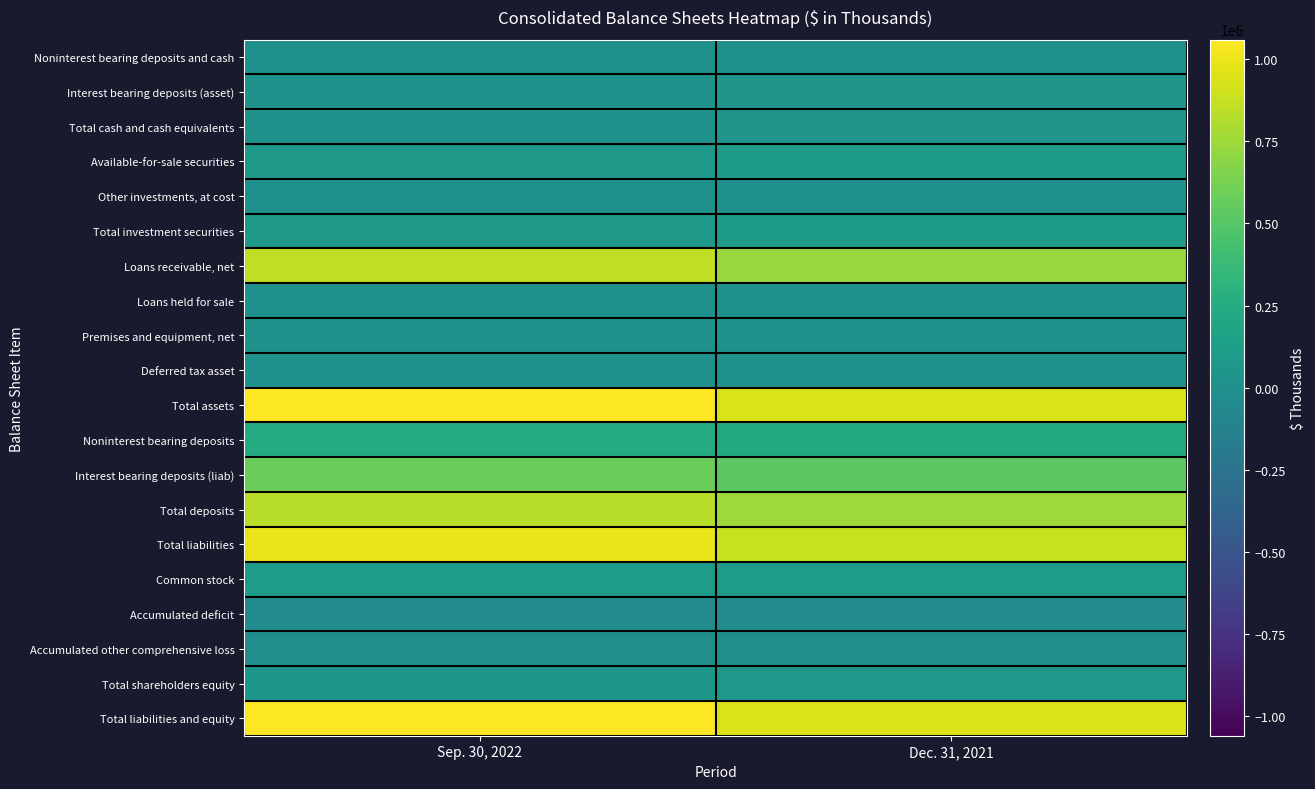

Which has a higher value, Sep. 30, 2022 or Dec. 31, 2021?

Sep. 30, 2022